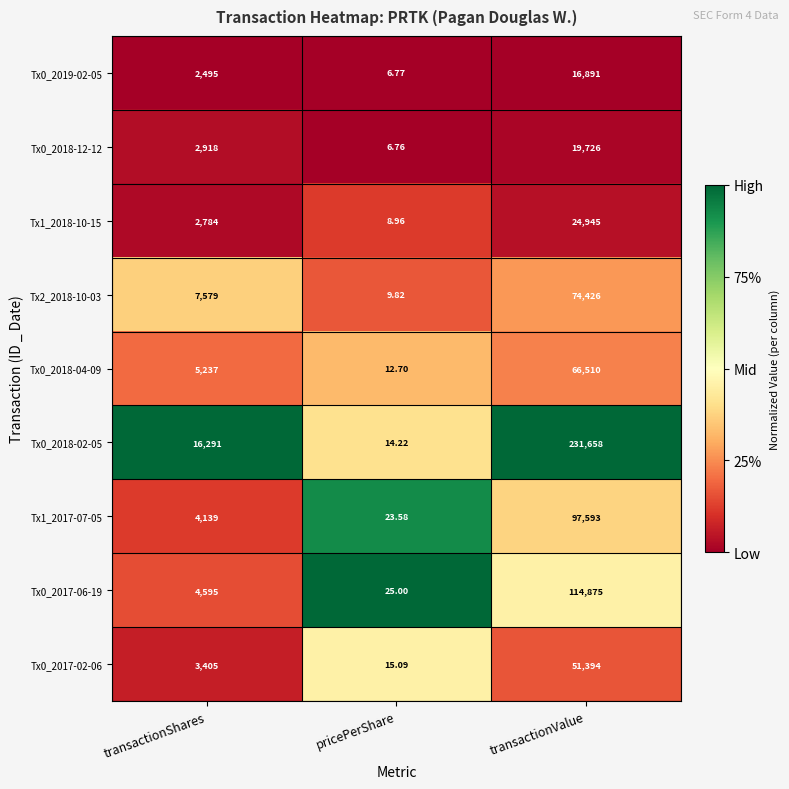

Rank the categories by Tx0_2019-02-05 value from lowest to highest.

pricePerShare, transactionShares, transactionValue